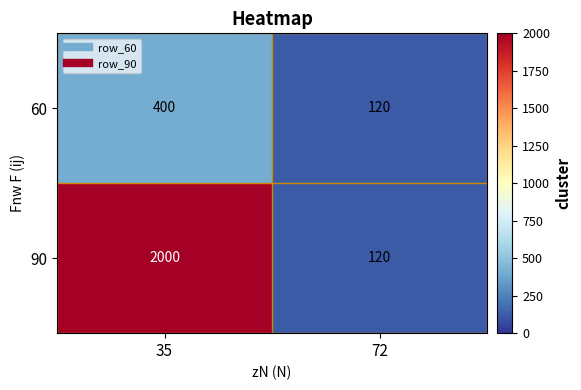

Which series changed the most between 35 and 72?

90